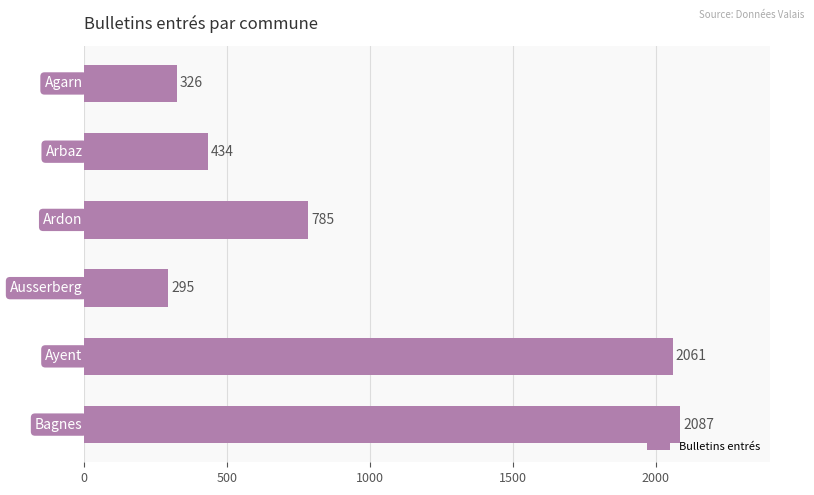

What is the greatest value displayed?

2087